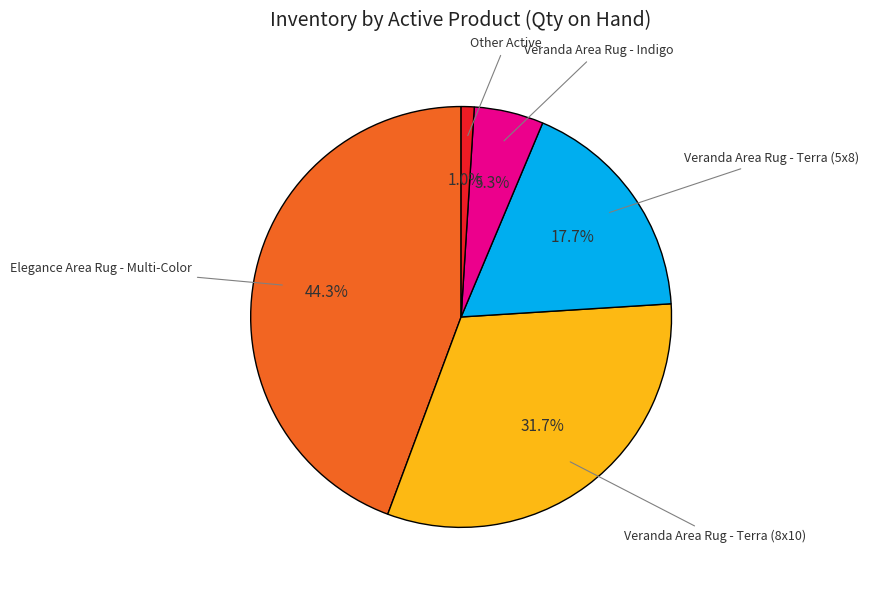

How many segments does this pie chart have?

5